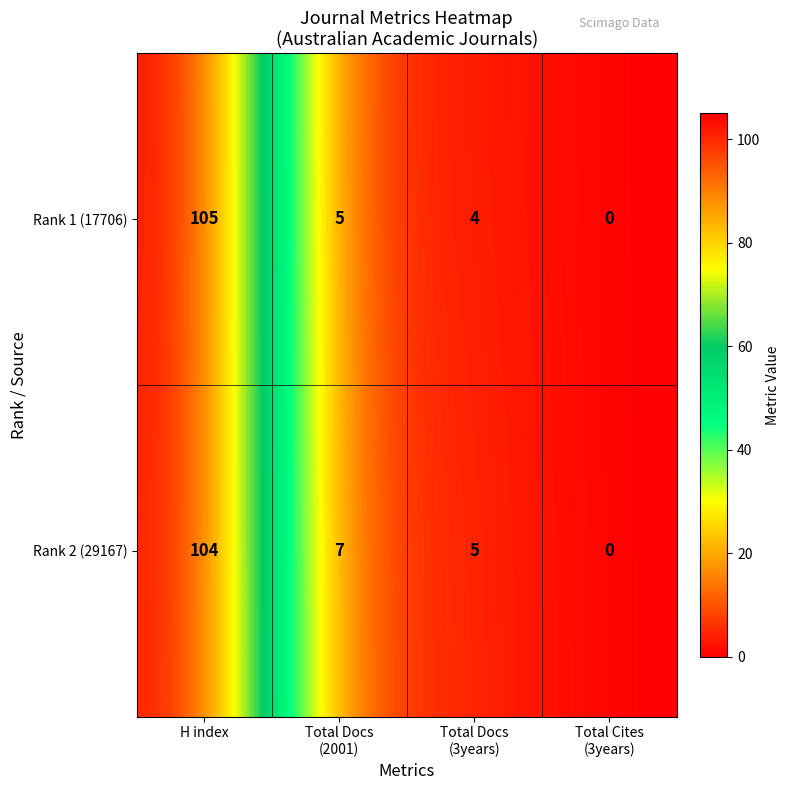

Rank the series by their maximum value, from lowest to highest.

Rank 2 (29167), Rank 1 (17706)